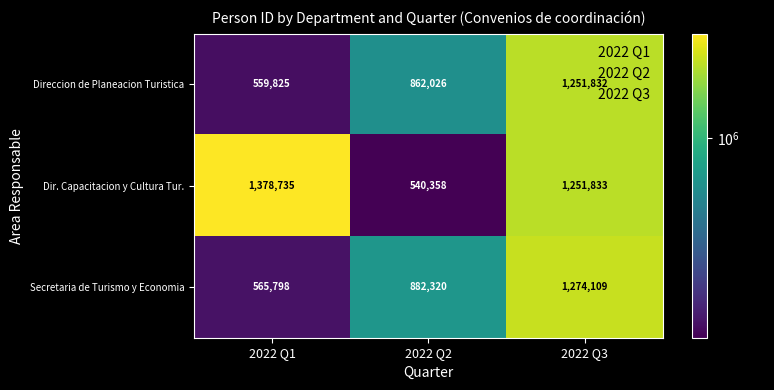

What is the approximate value of Secretaria de Turismo y Economia at 2022 Q2?

882320